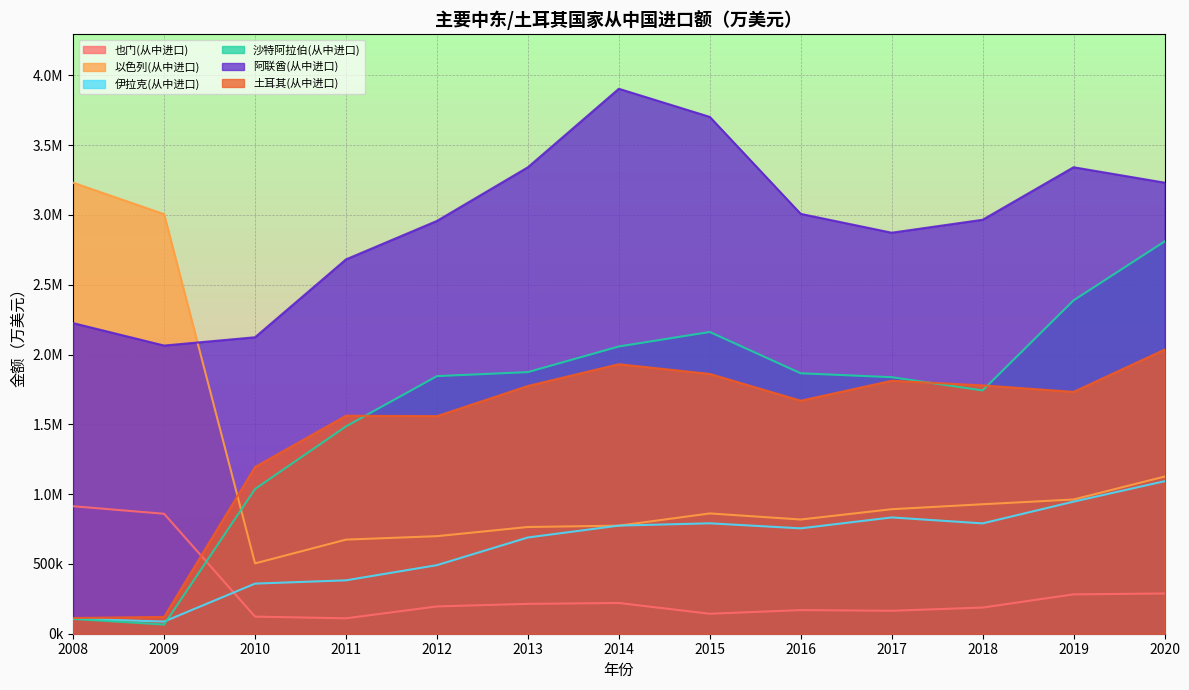

What are all the series names shown in the legend?

也门(从中进口), 以色列(从中进口), 伊拉克(从中进口), 沙特阿拉伯(从中进口), 阿联酋(从中进口), 土耳其(从中进口)